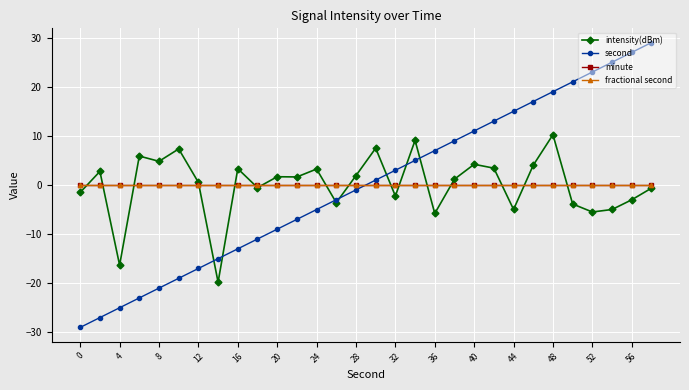

Is this an area chart (filled region under the line)?

No